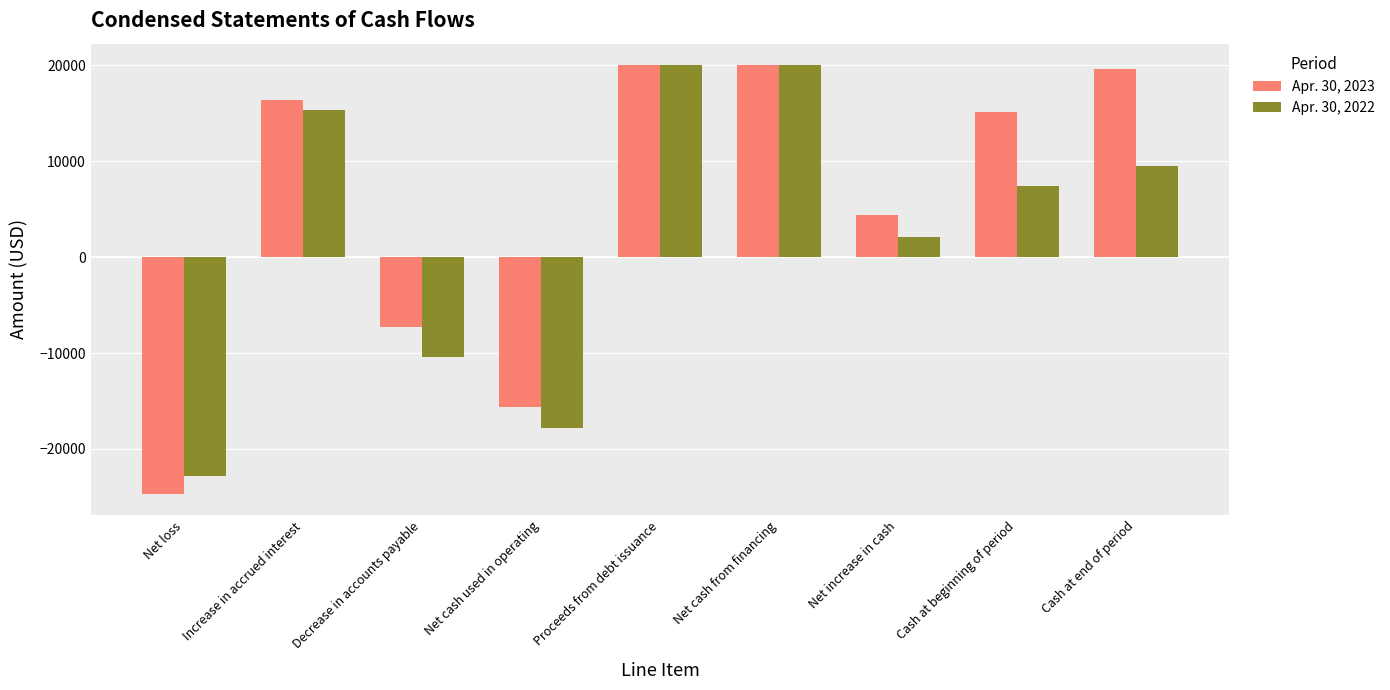

True or false: Apr. 30, 2023 has a value of 16373 at Increase in accrued interest.

True